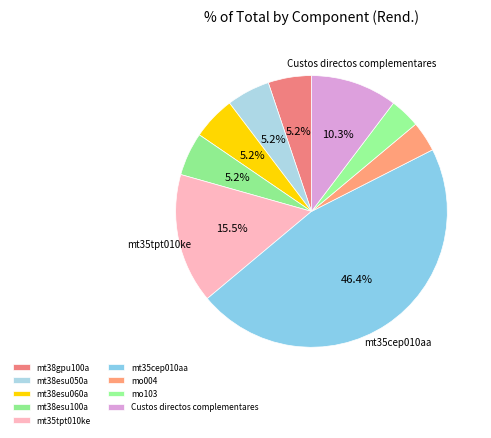

To the nearest percent, what portion does mt38esu100a represent?

5%